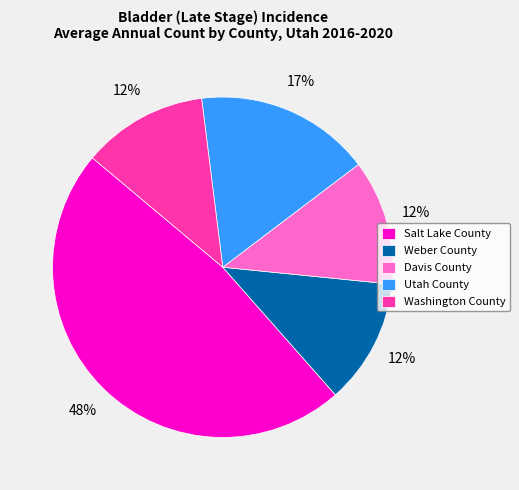

What is the largest slice in the pie chart?

Salt Lake County